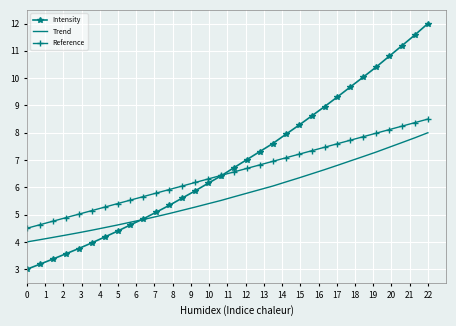

True or false: Reference and Trend intersect in this chart.

False